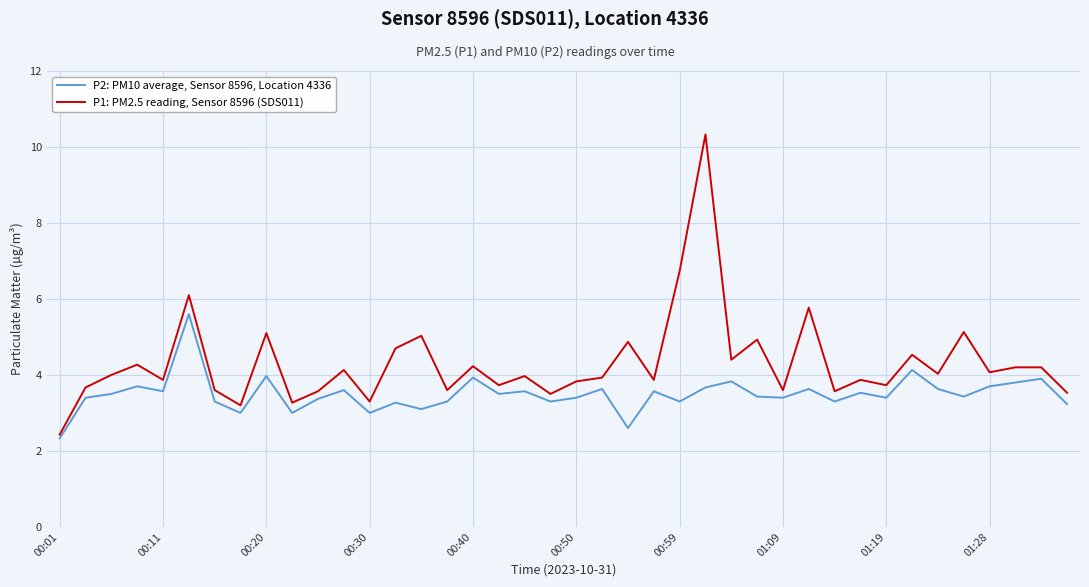

True or false: P2: PM10 average, Sensor 8596, Location 4336 and P1: PM2.5 reading, Sensor 8596 (SDS011) cross at least once.

False